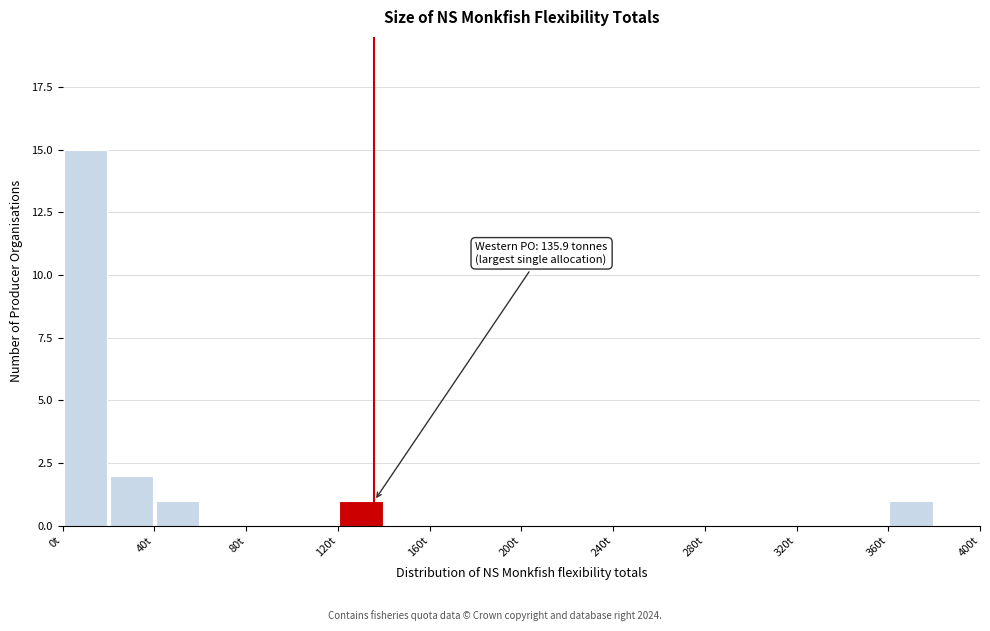

Over which range of the x-axis is the bar tallest?

0 to 20